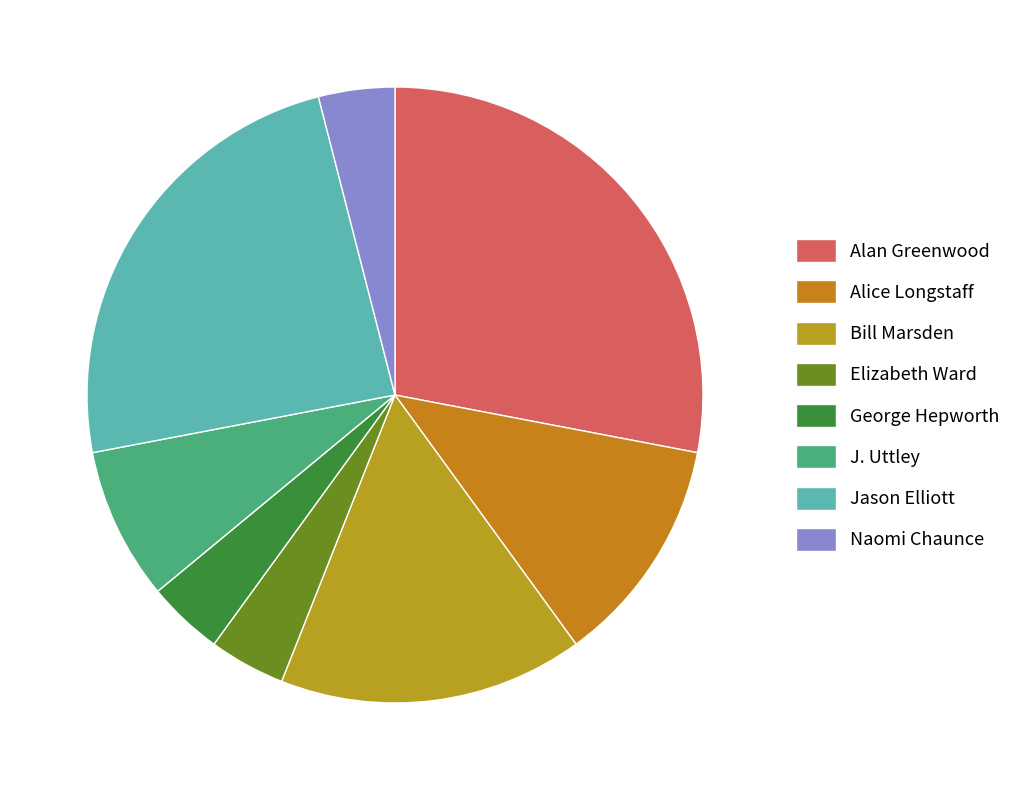

What is the change in value from Alan Greenwood to Bill Marsden?

-3